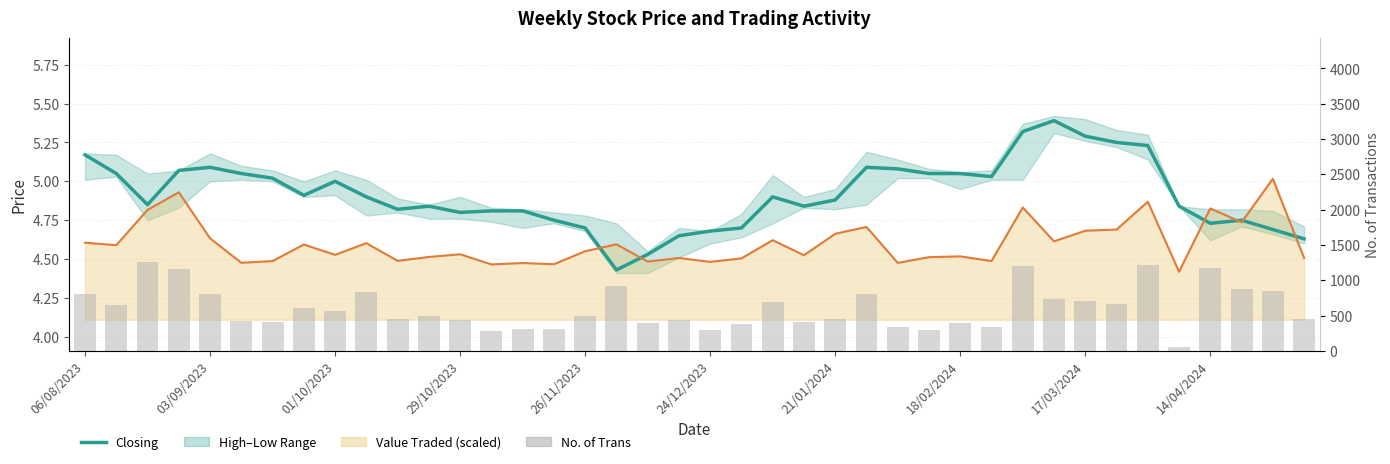

At 10, list the series in order from smallest to largest.

Closing, No. of Trans